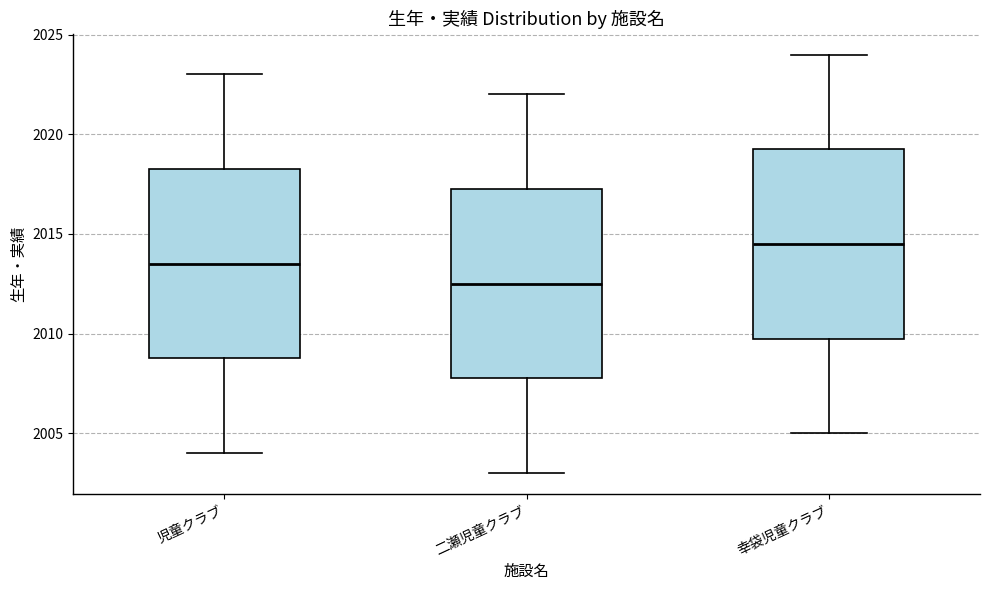

Where does the median line of the box for 児童クラブ sit on the y-axis? The values are not printed on the chart, so give them approximately, as read against the axis.

2013.5